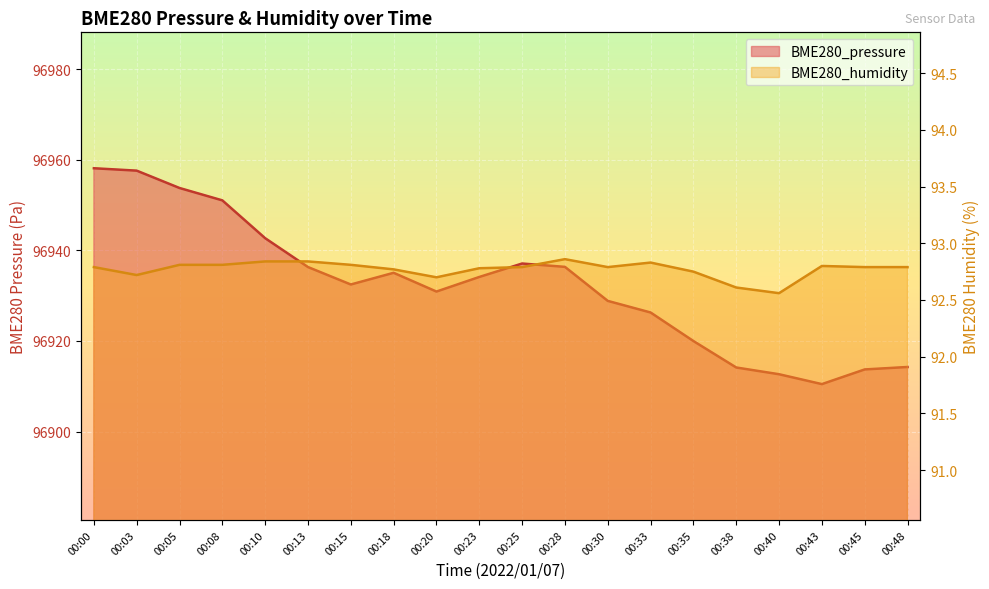

What is the difference between the highest and lowest values at 00:08?

96858.2